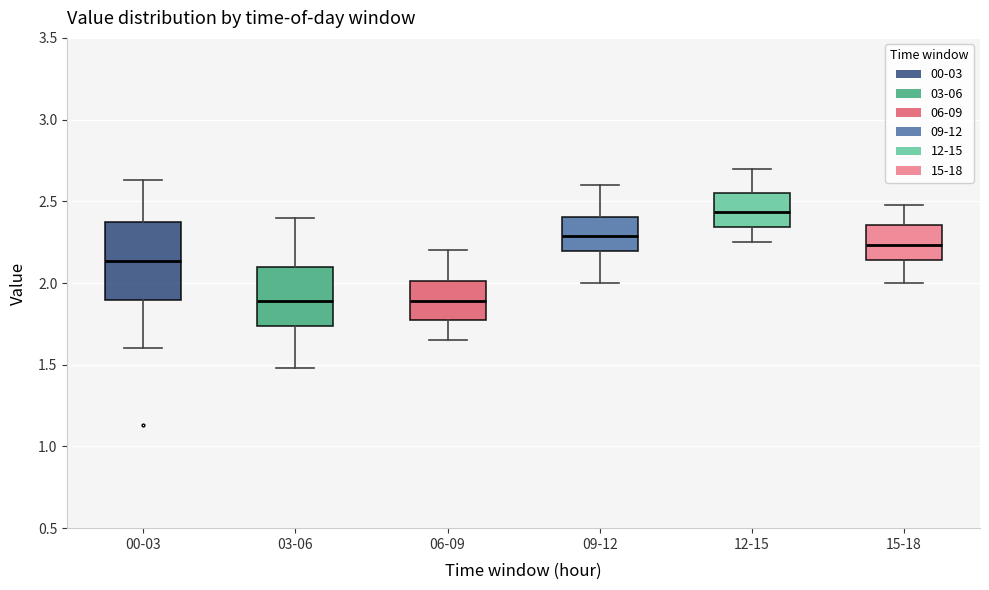

Reading left to right, read every box against the y-axis: the position of its median line, the range the box covers, and the ends of its whiskers. The values are not printed on the chart, so give them approximately, as read against the axis.

00-03: median 2.15, box 1.90 to 2.35, whiskers 1.60 to 2.65
03-06: median 1.90, box 1.75 to 2.10, whiskers 1.50 to 2.40
06-09: median 1.90, box 1.75 to 2.00, whiskers 1.65 to 2.20
09-12: median 2.30, box 2.20 to 2.40, whiskers 2.00 to 2.60
12-15: median 2.45, box 2.35 to 2.55, whiskers 2.25 to 2.70
15-18: median 2.25, box 2.15 to 2.35, whiskers 2.00 to 2.50